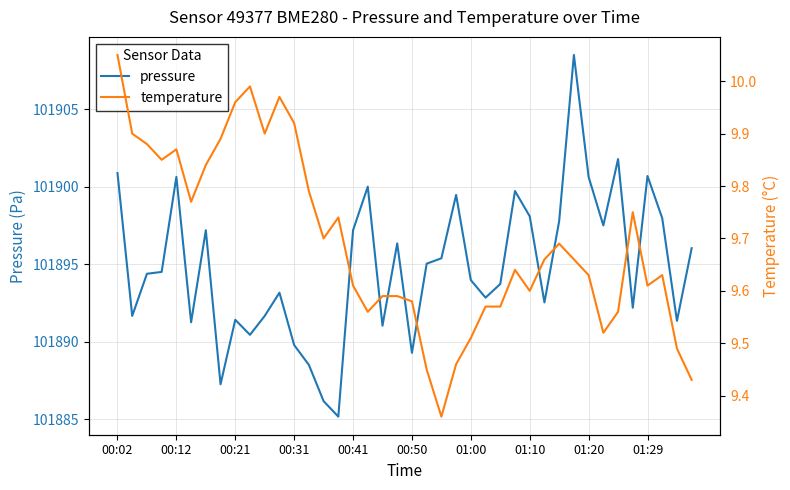

What is the difference between the highest and lowest values at 38?

101881.8